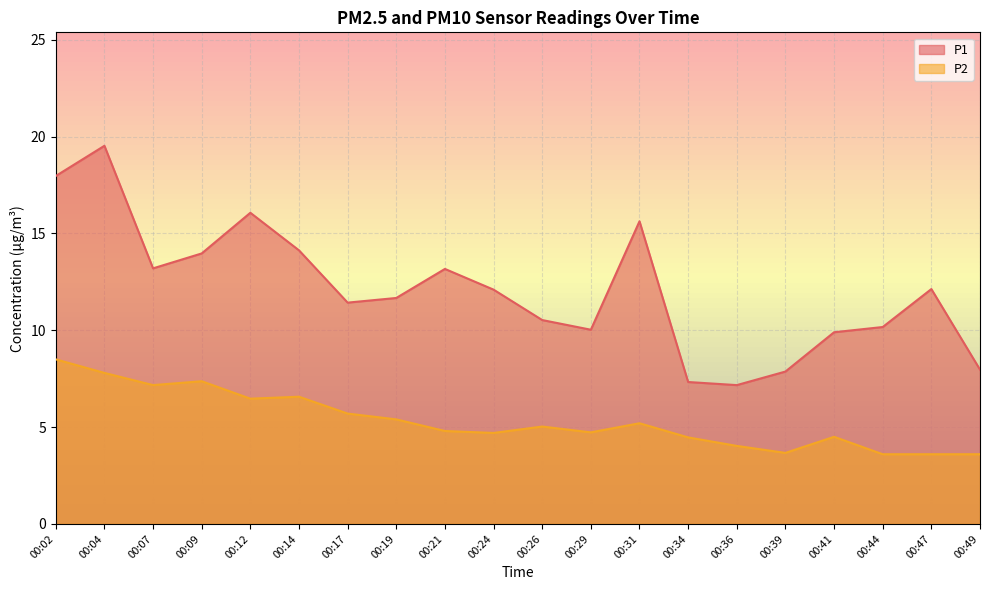

Is the value of P2 at 00:17 greater than the value of P1 at 00:12?

No